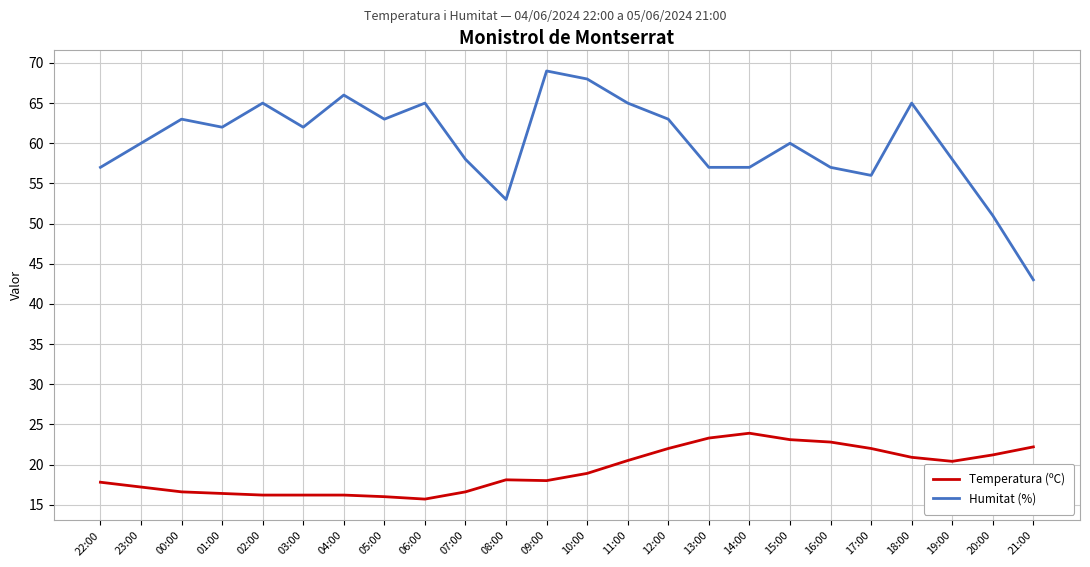

What position from the left is 10:00?

13